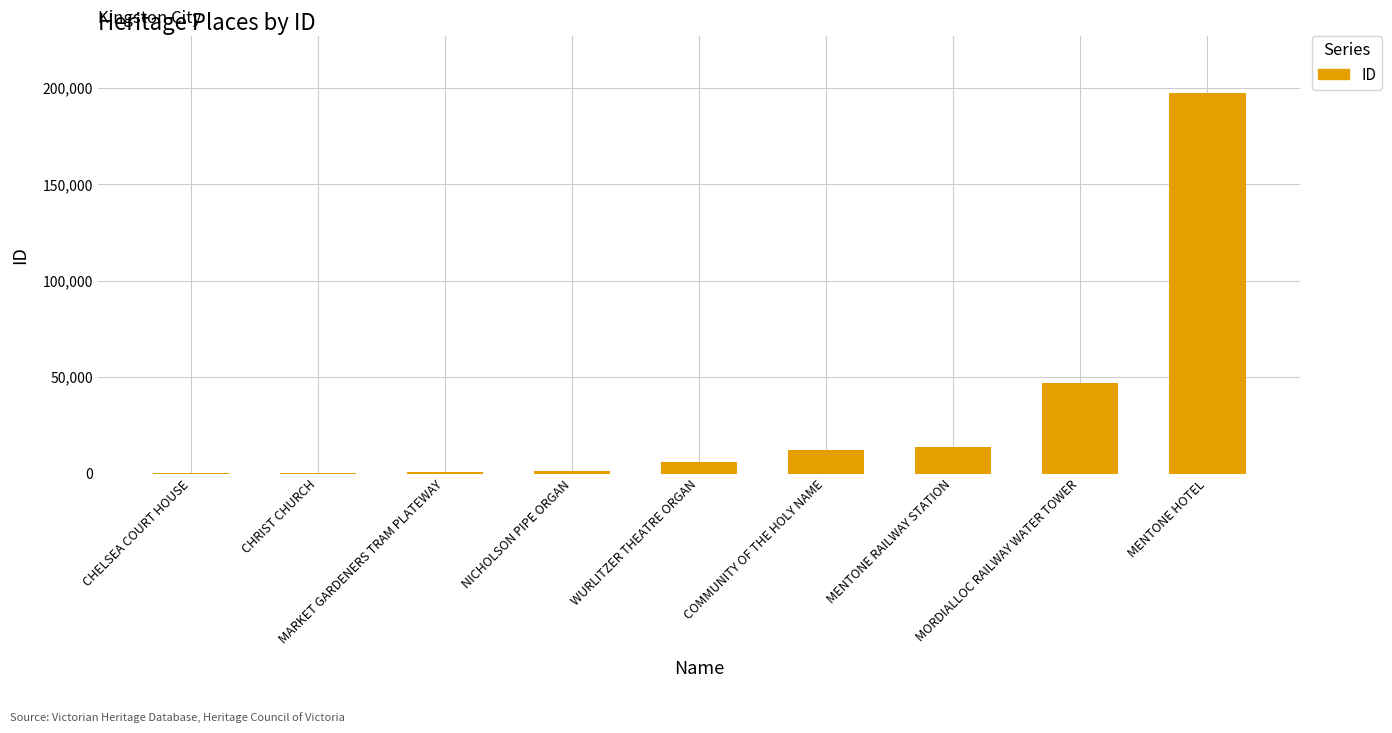

What is the change in value from COMMUNITY OF THE HOLY NAME to MORDIALLOC RAILWAY WATER TOWER?

+34648